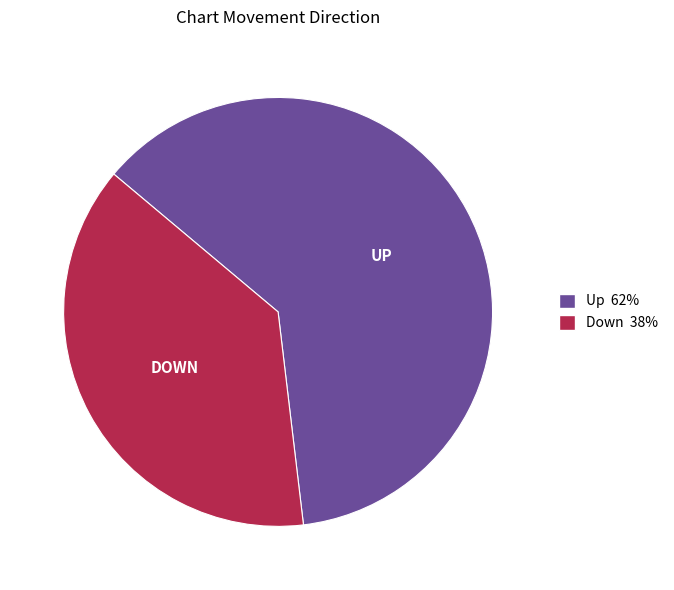

Does any single category account for the majority?

Yes